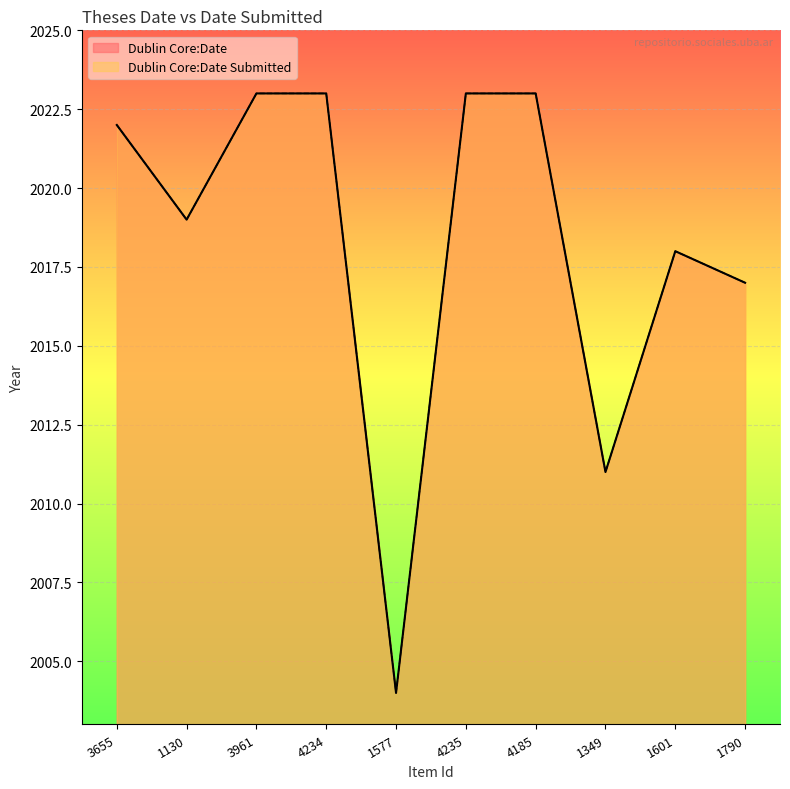

Is the value of Dublin Core:Date Submitted at 1349 greater than the value of Dublin Core:Date at 1349?

No